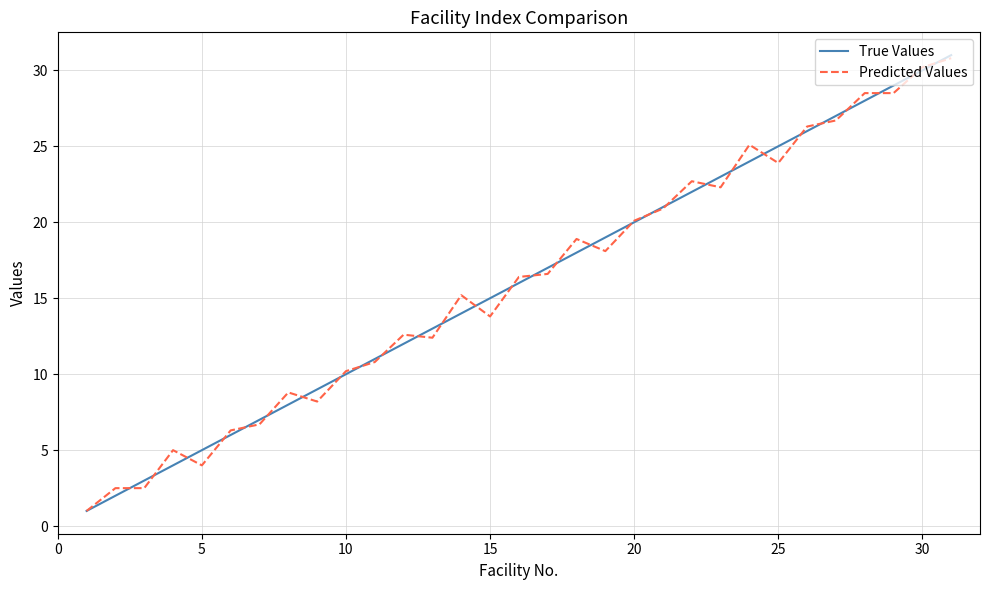

What is the minimum value for True Values?

1.0